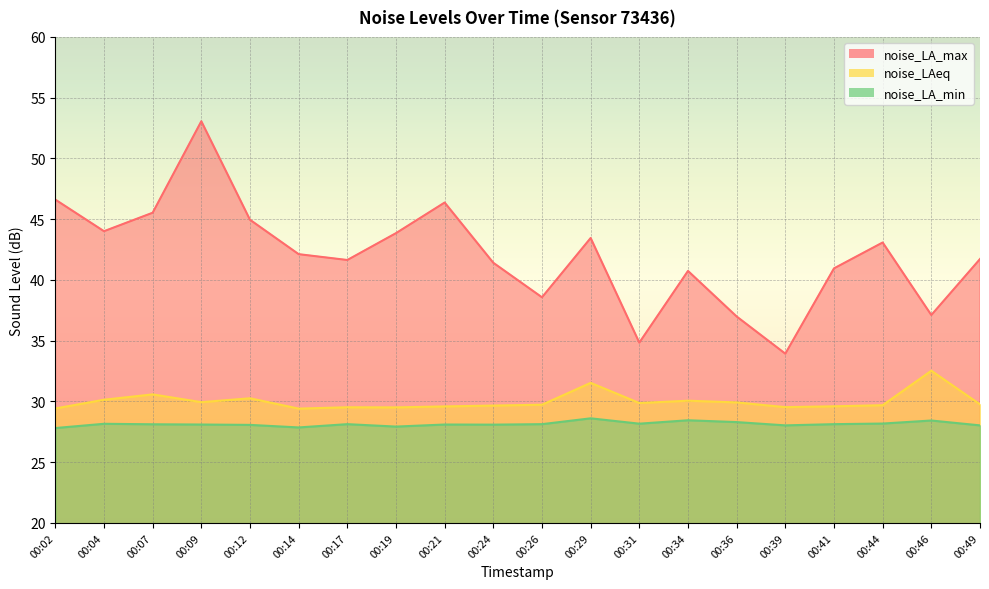

How many interior local peaks does the noise_LAeq series have?

6